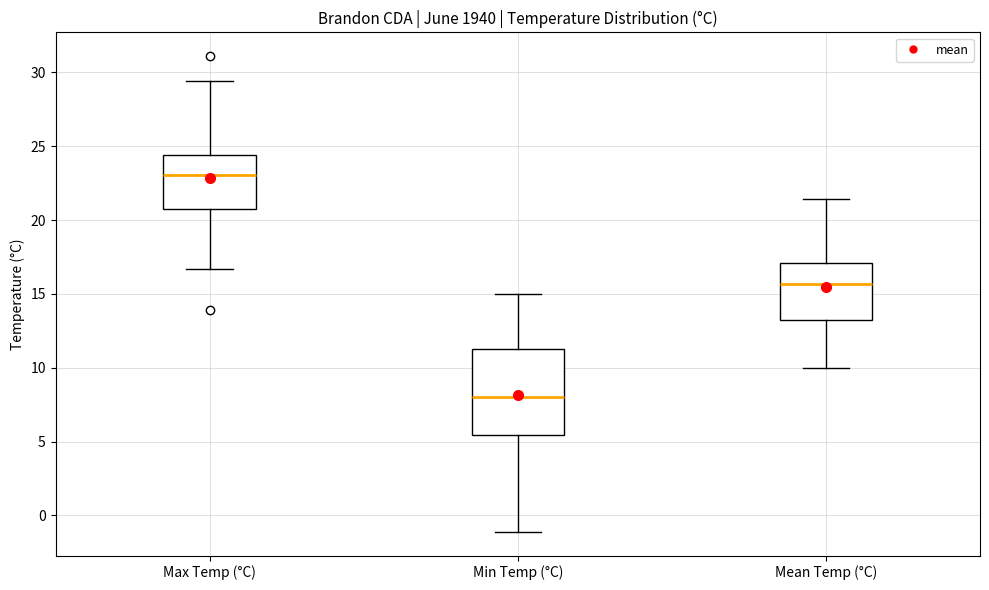

Which box is the tallest, from its lower edge to its upper edge?

Min Temp (°C)